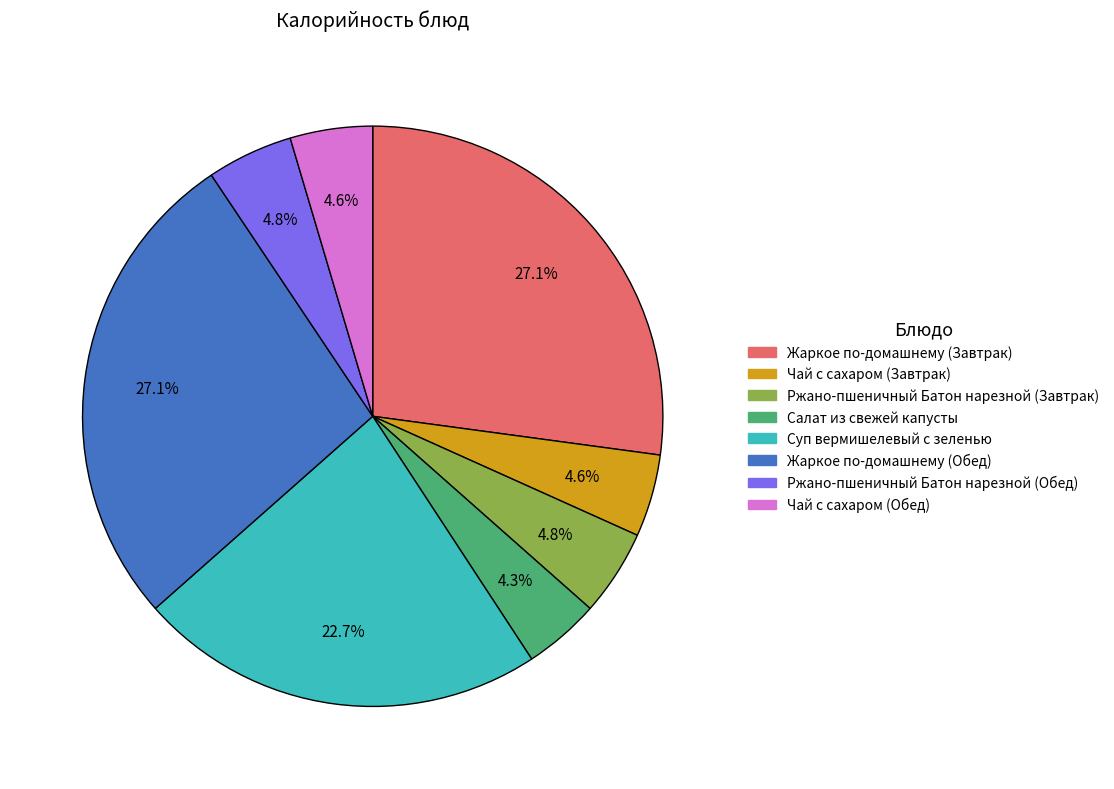

Between Жаркое по-домашнему (Завтрак) and Салат из свежей капусты, which is larger?

Жаркое по-домашнему (Завтрак)